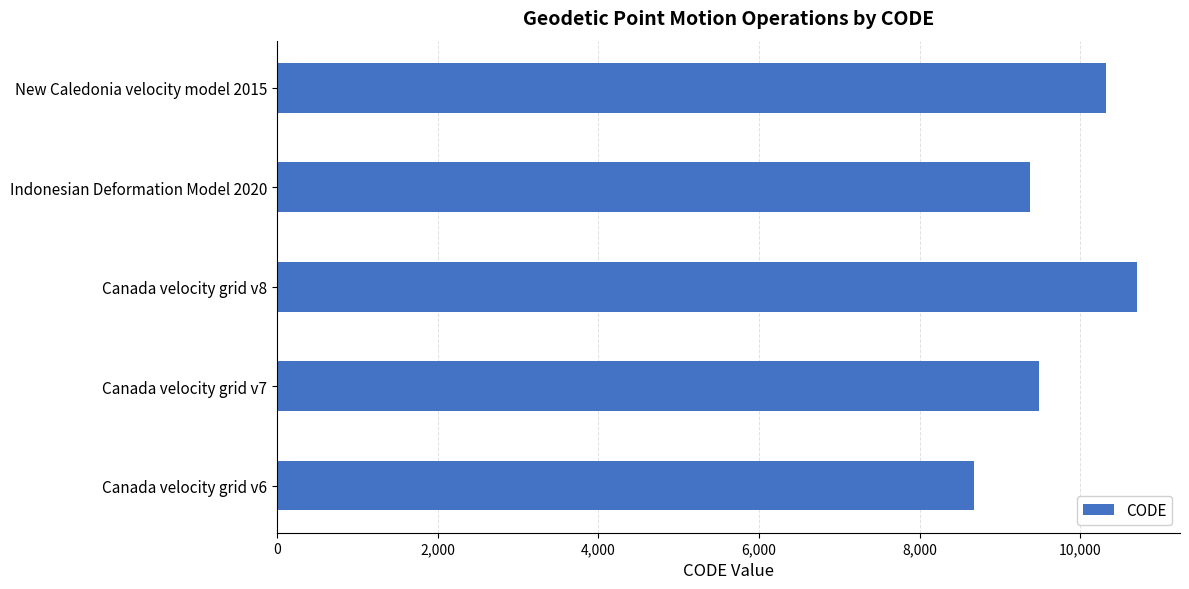

What is the difference between the maximum and second lowest values?

1332